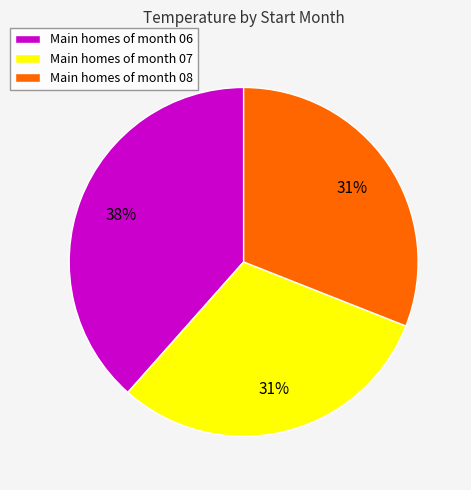

True or false: Main homes of month 06 accounts for 38% of the total.

True